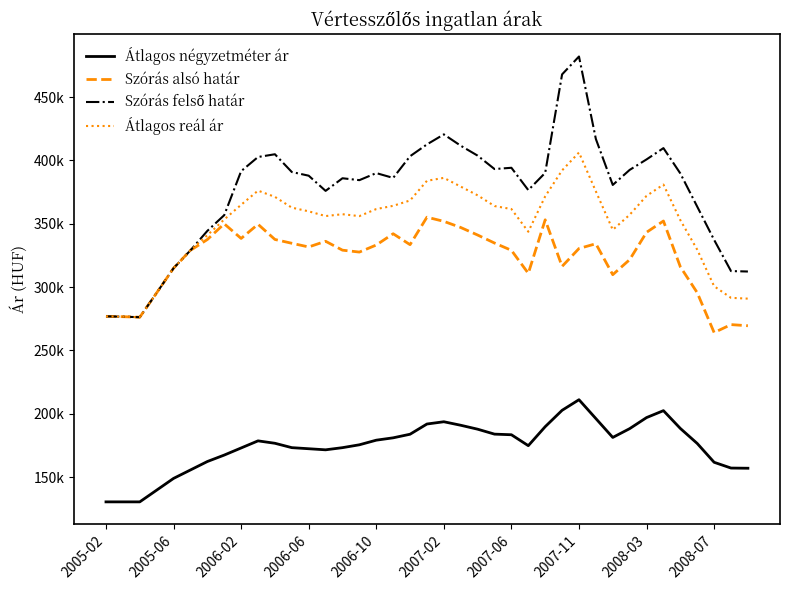

Does the chart have visible grid lines?

No